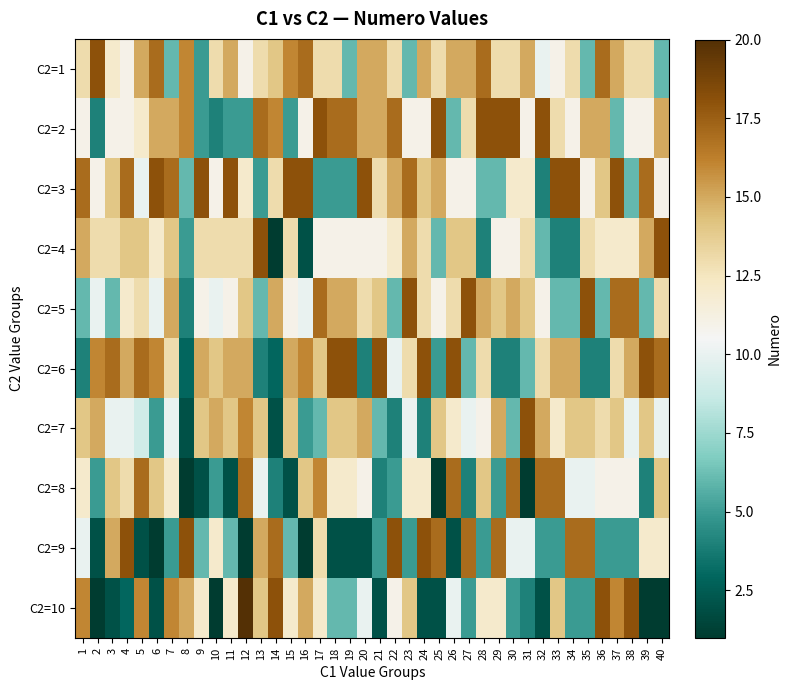

At how many categories does at least one series exceed 13?

40